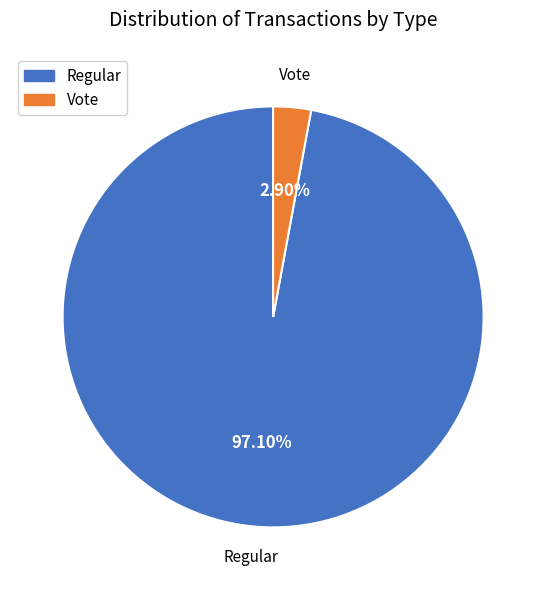

Count the number of slices in the pie.

2